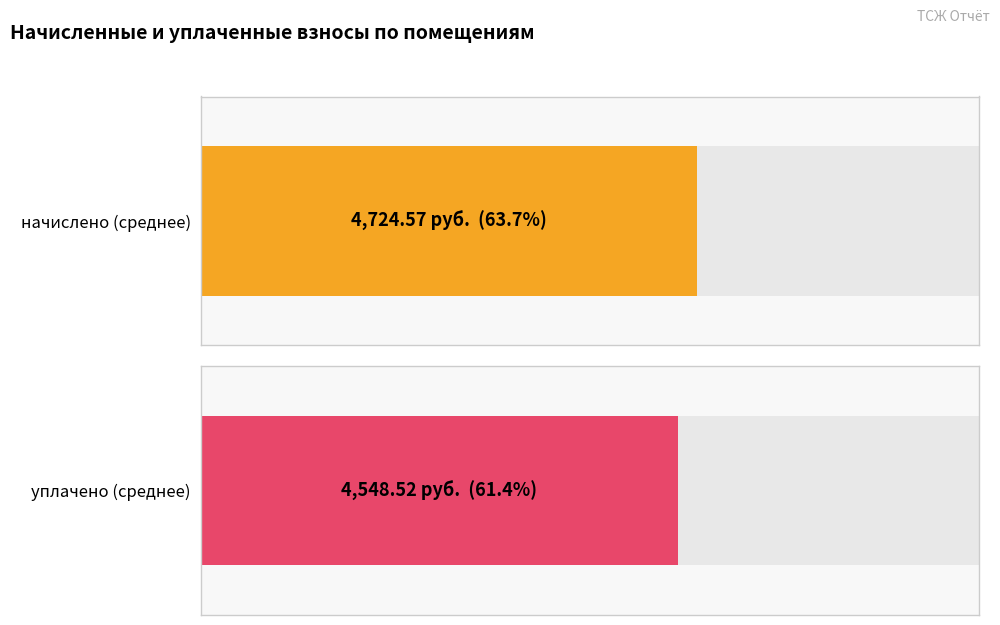

How many bars are there in each group?

2